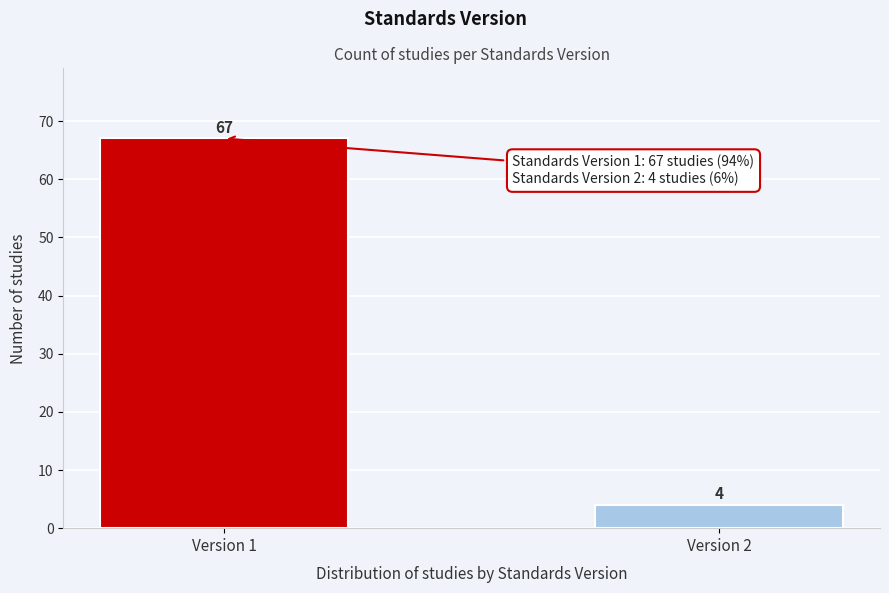

Reading right to left, list all the values displayed in this chart.

4	67